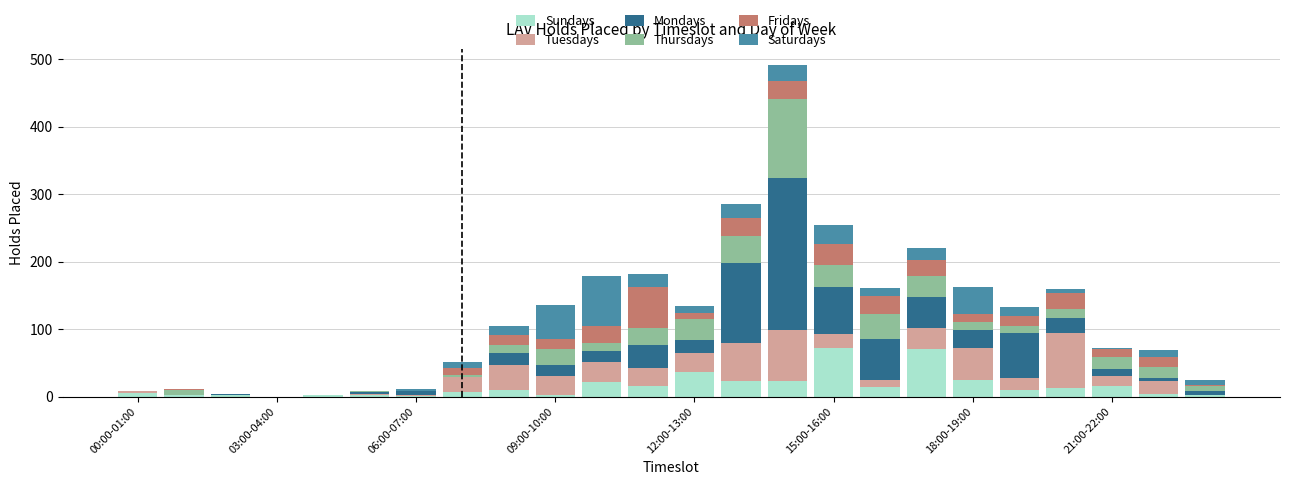

What is the highest value of the Sundays series?

72